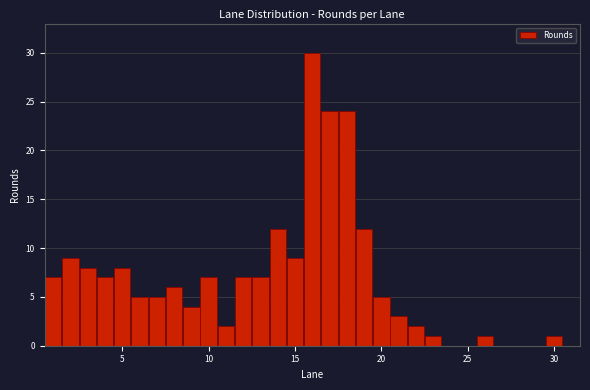

Read against the x-axis, roughly where is the centre of the tallest bar?

16.0